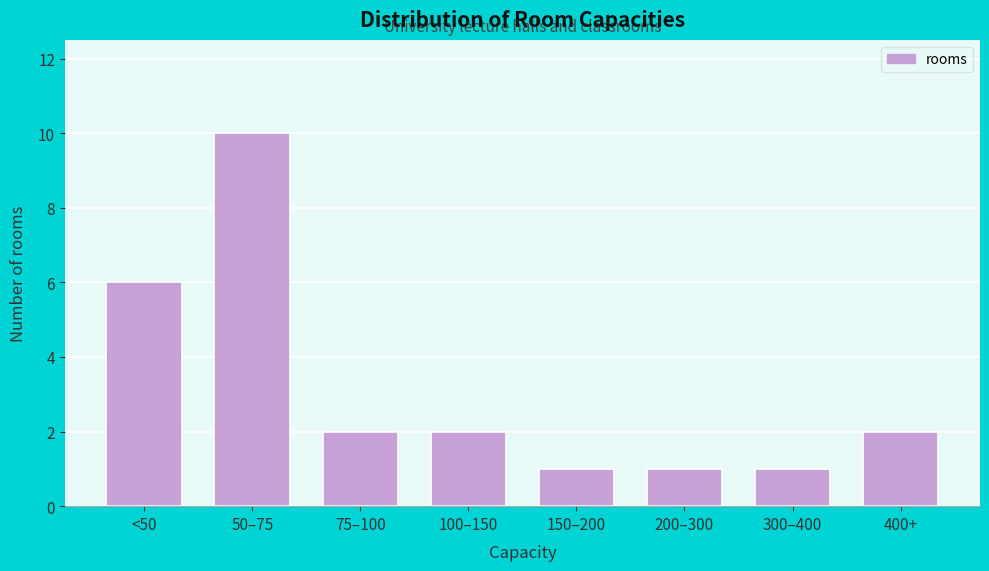

Reading left to right, list all the values displayed in this chart.

<50=6	50–75=10	75–100=2	100–150=2	150–200=1	200–300=1	300–400=1	400+=2